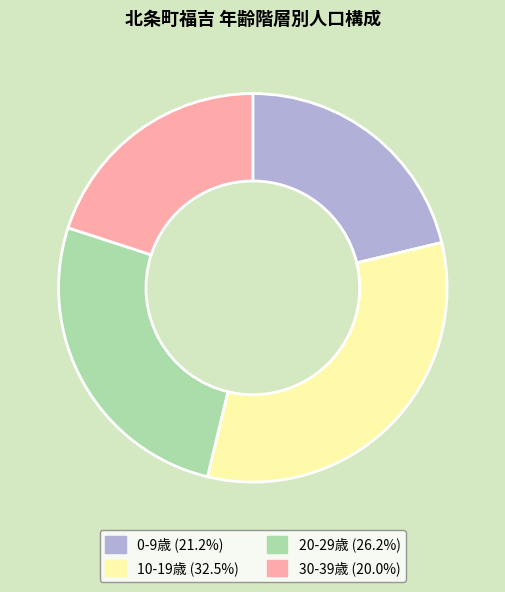

Does 30-39歳 (20.0%) account for over 50% of the chart?

No